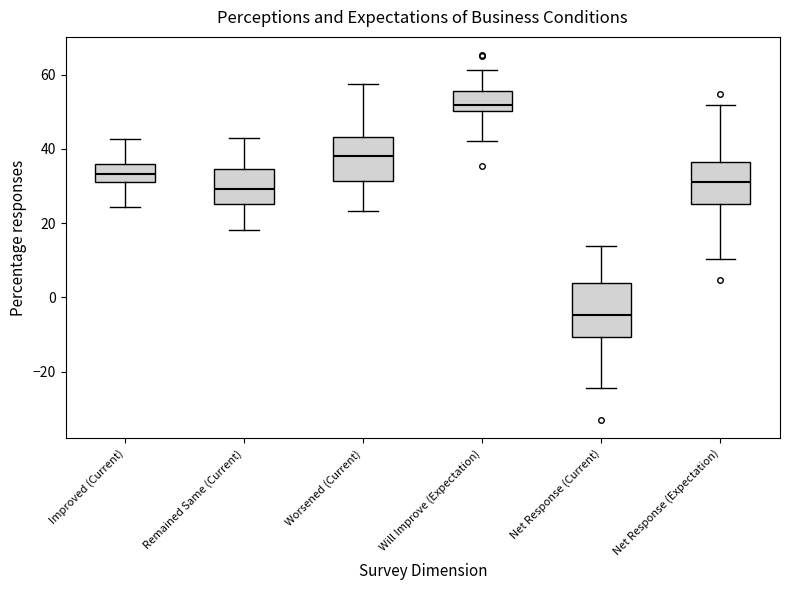

Comparing the boxes themselves (not the whiskers), which one is the tallest?

Net Response (Current)